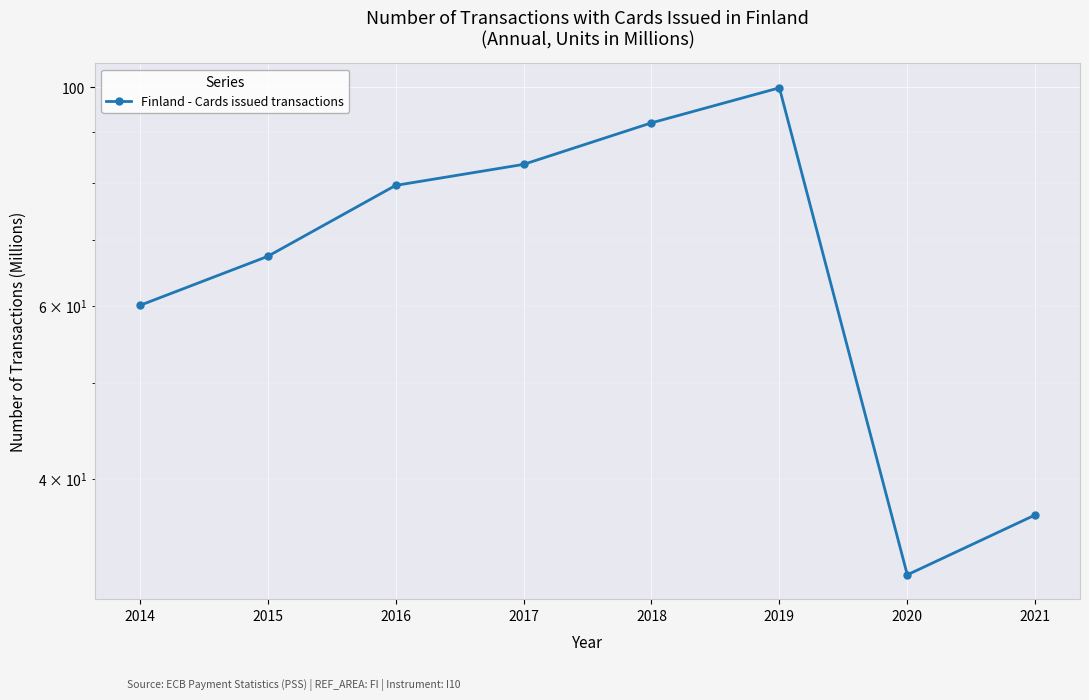

How many data points does each series have?

8